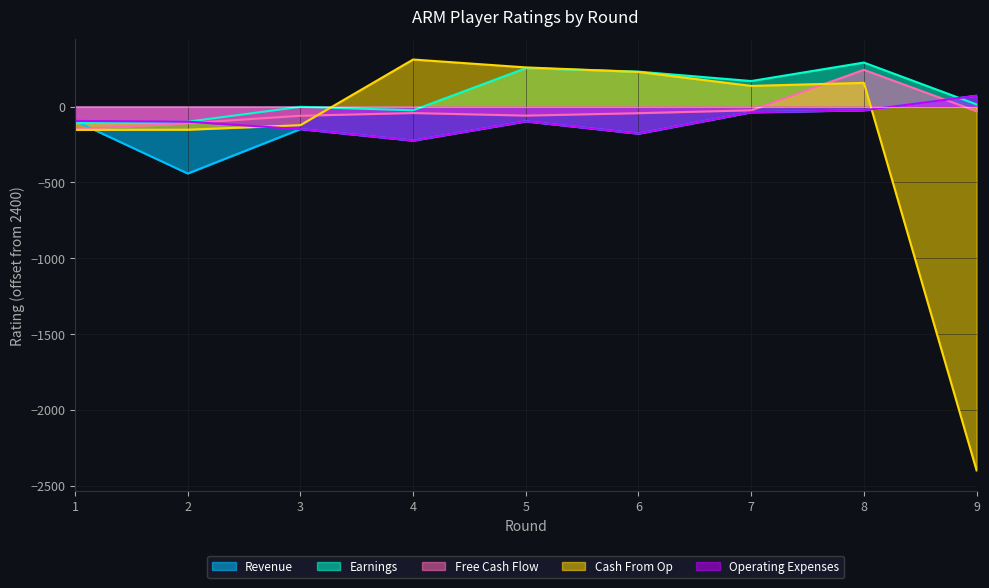

True or false: Free Cash Flow has more than 0 interior local peaks.

True